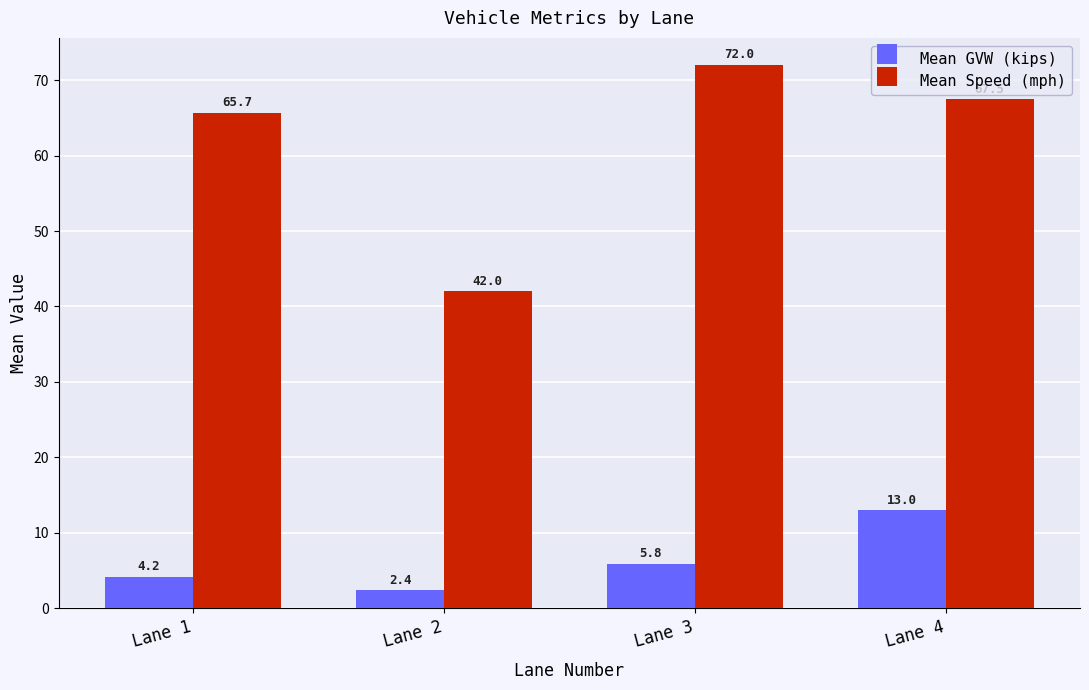

What is the sum of the Mean Speed (mph) values at Lane 1 and Lane 2?

107.7